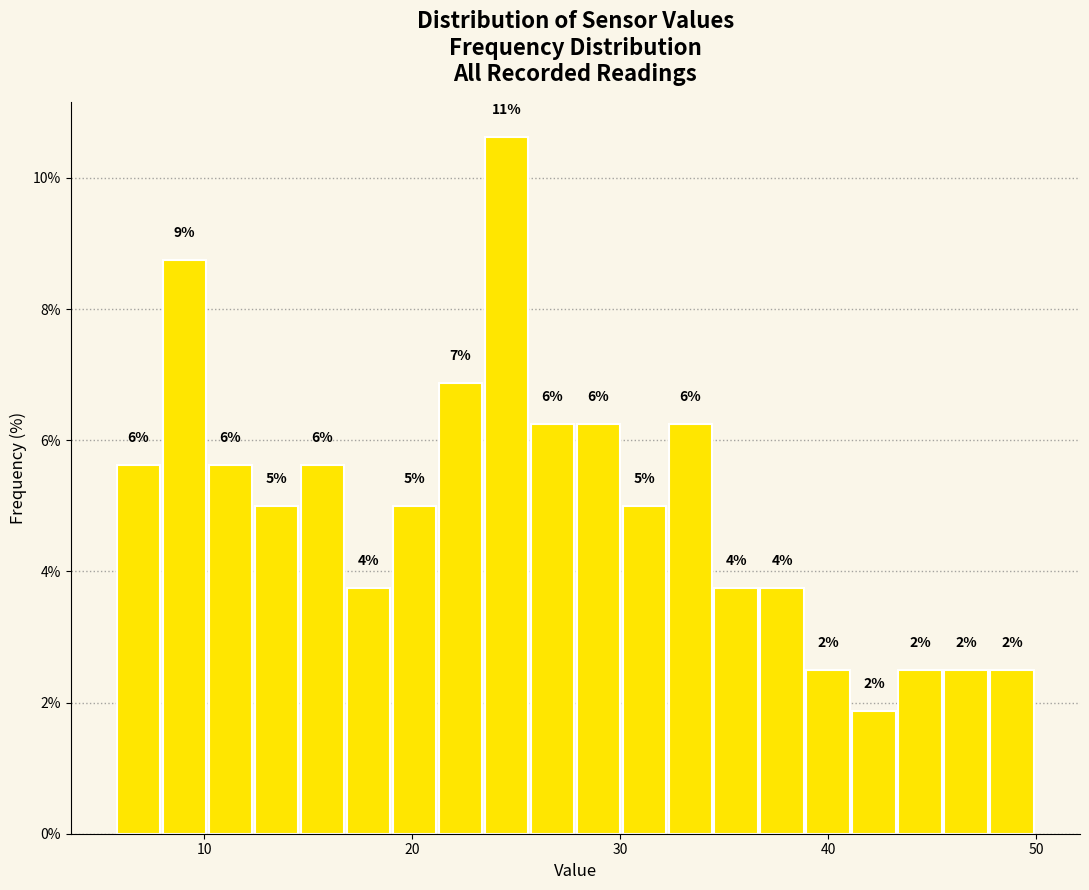

Around what value on the x-axis is the tallest bar? Give the approximate position of its centre, as read against the axis.

25